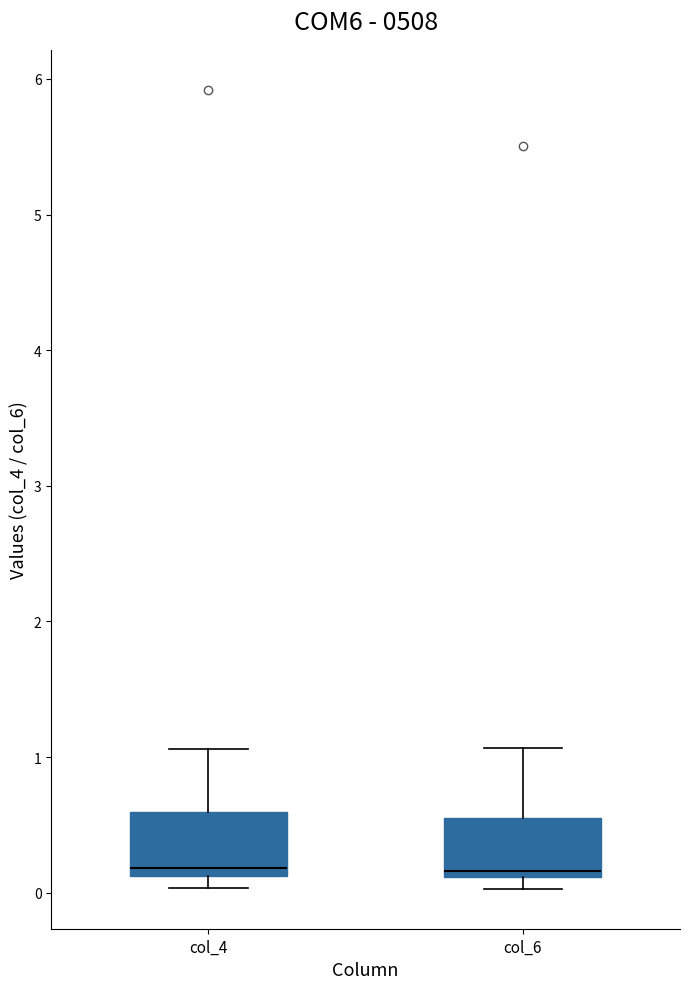

Where does the upper whisker of the box for col_6 end on the y-axis? The values are not printed on the chart, so give them approximately, as read against the axis.

1.1